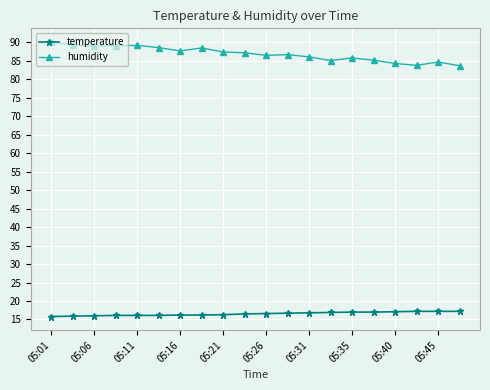

What are all the series names shown in the legend?

temperature, humidity